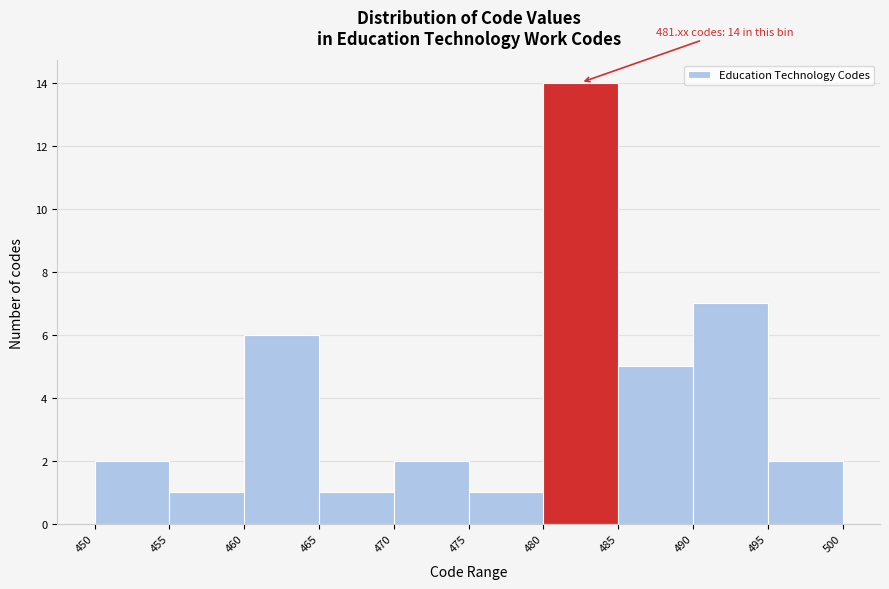

Which range on the x-axis has the tallest bar?

480 to 485